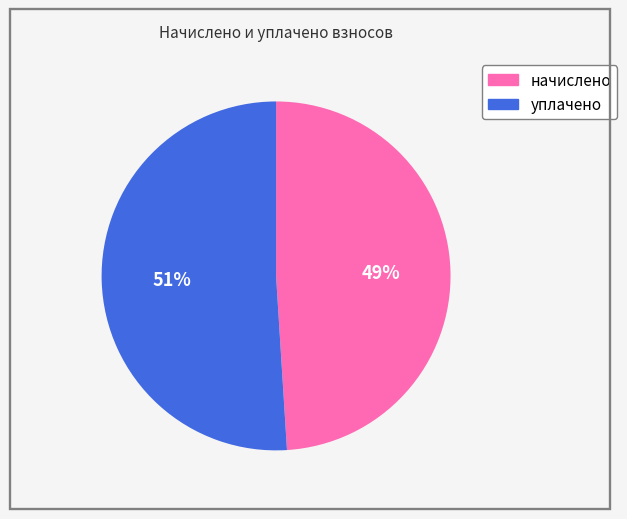

To the nearest percent, what is the difference between the largest and smallest slice percentages?

2%